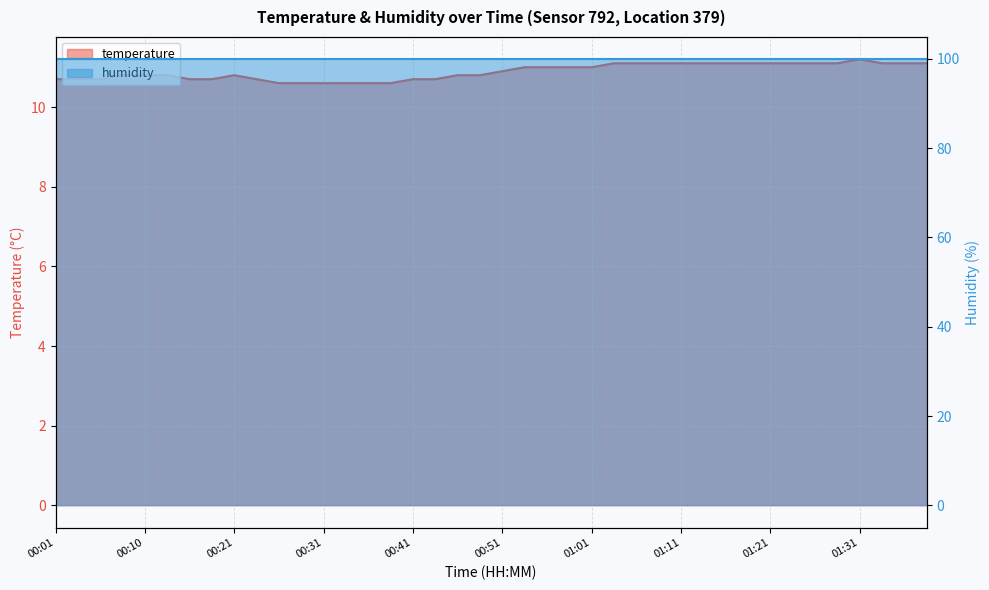

What is the change in value from 00:58 to 01:04?

+0.1